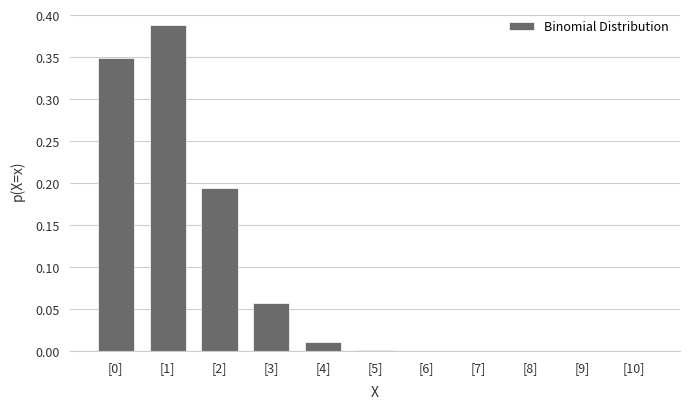

What is the sum of all values?

1.0